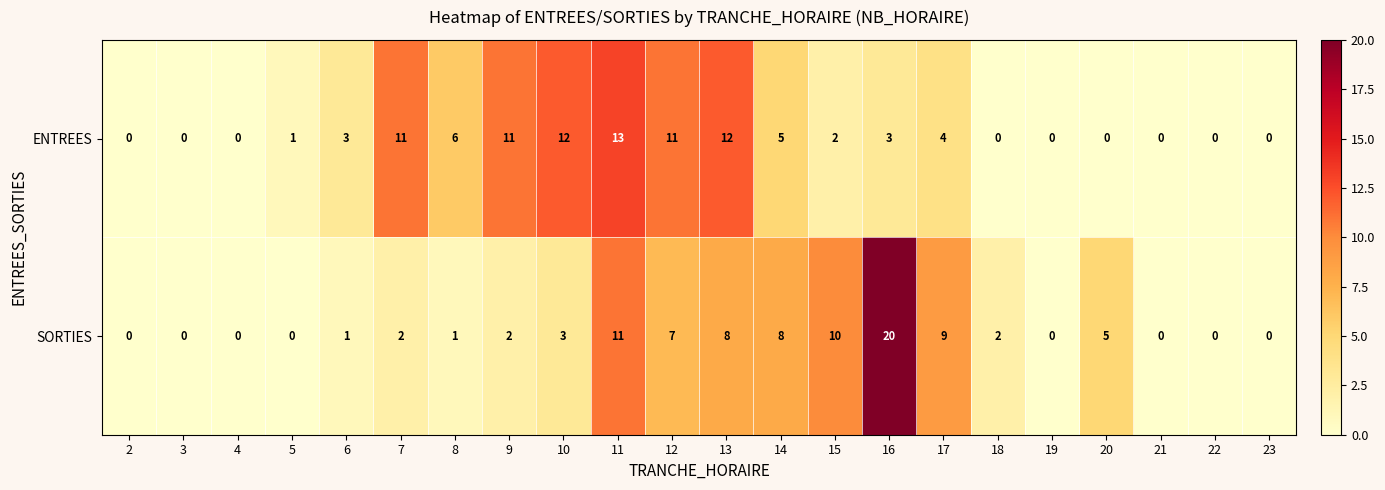

What is the difference between the highest and lowest values at 14?

3